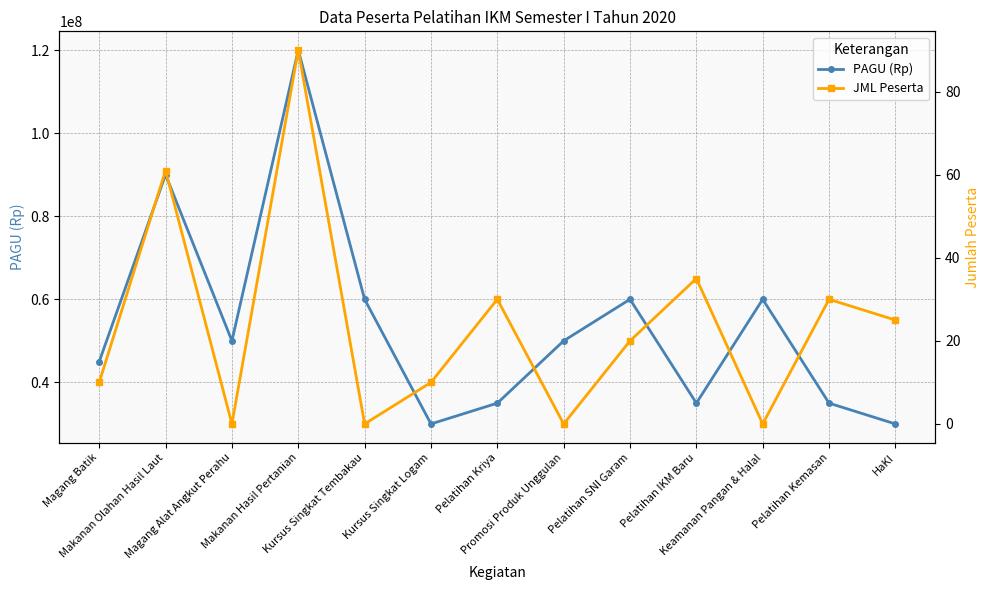

In JML Peserta, how many points are higher than both neighbors (excluding endpoints)?

5